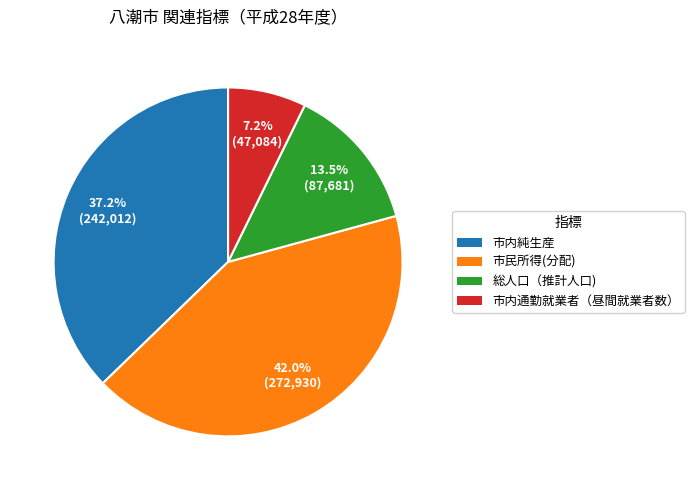

What is the smallest slice in the pie chart?

市内通勤就業者（昼間就業者数）